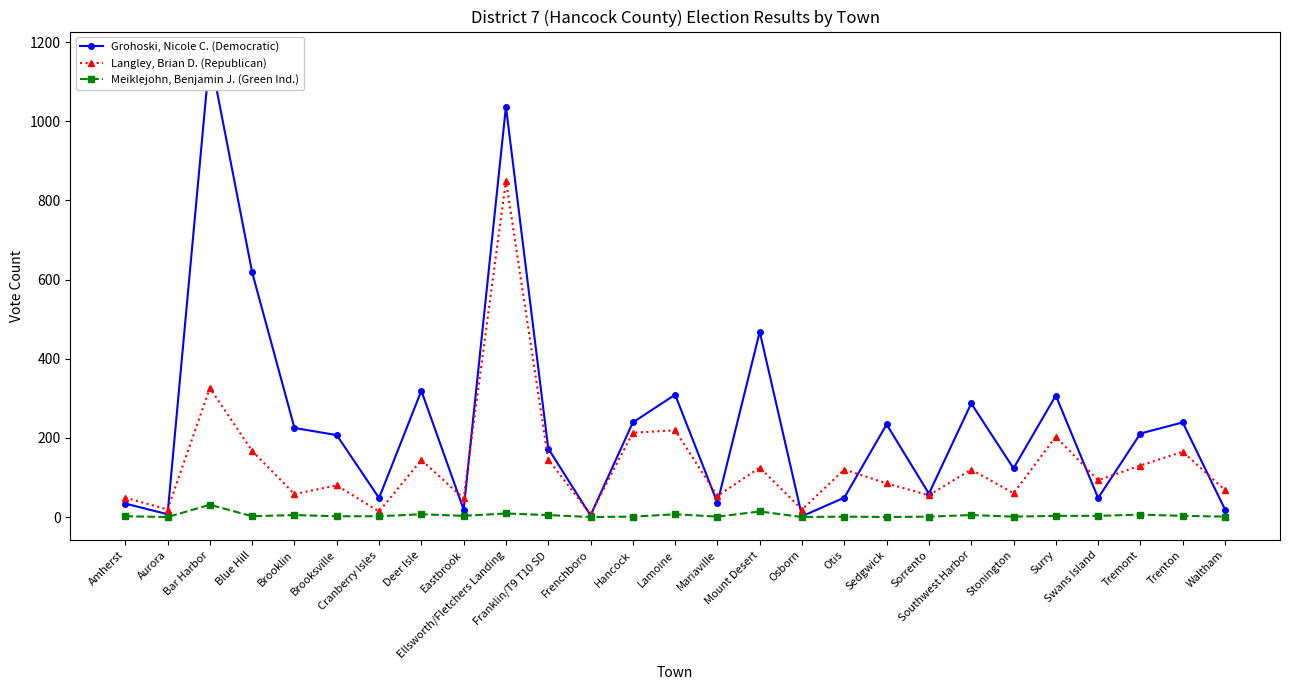

What is the greatest value displayed?

1168